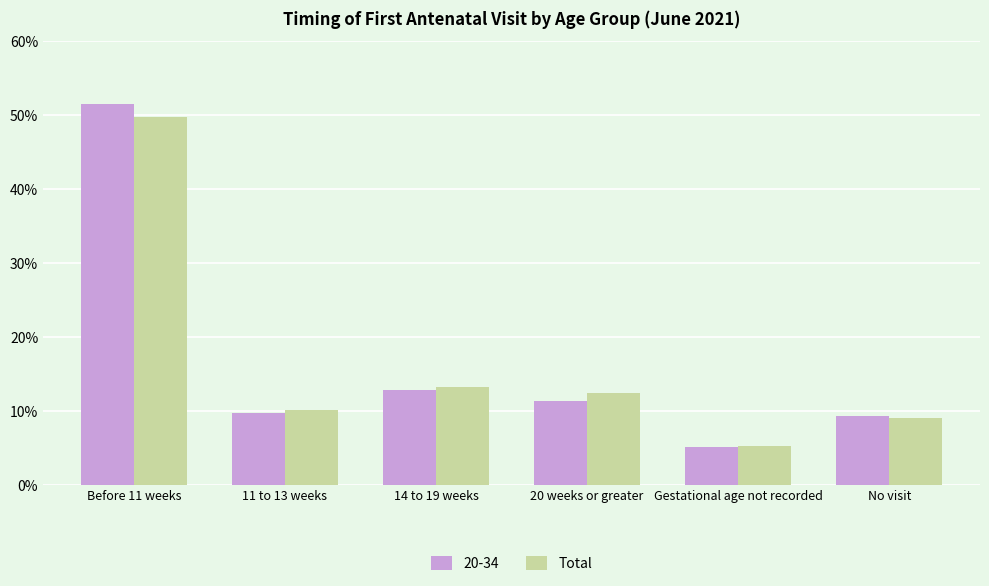

What is the difference between the maximum and minimum values in the Total series?

44.5